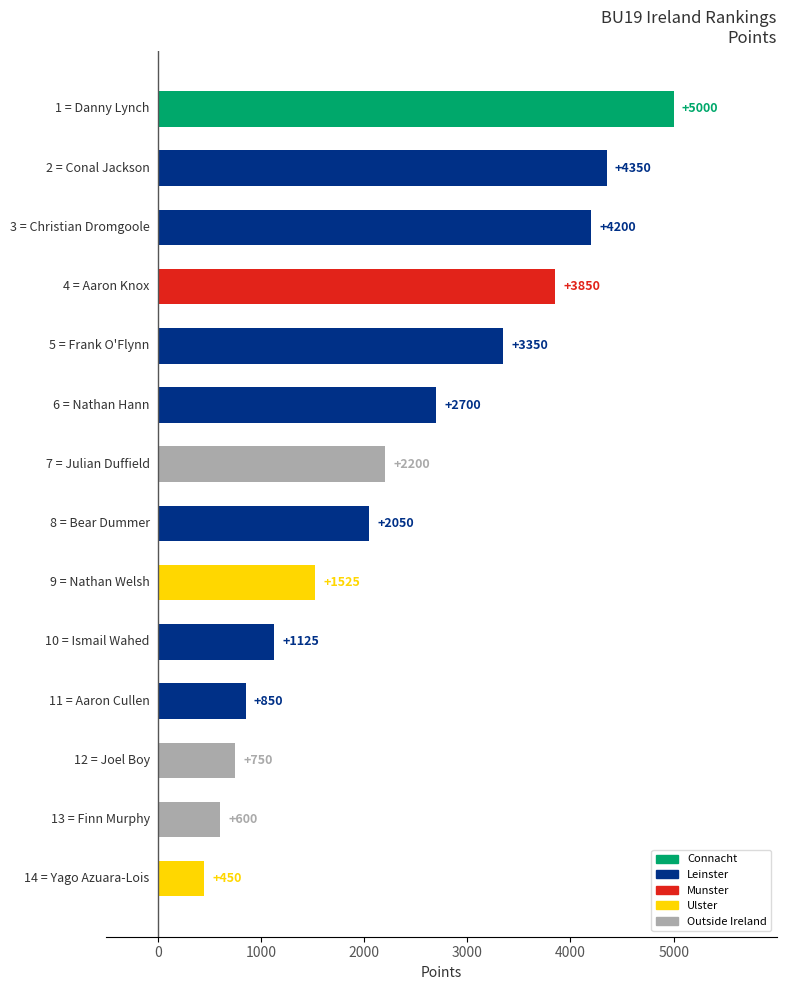

What is the maximum value shown in the chart?

5000